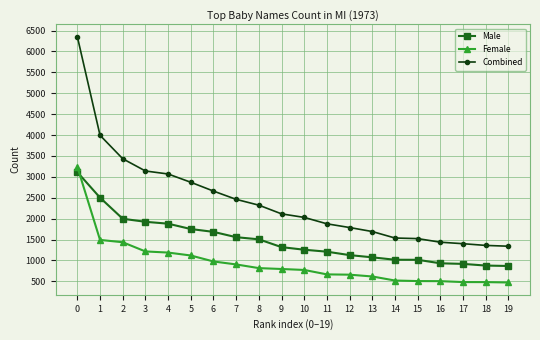

True or false: Combined and Female cross at least once.

False